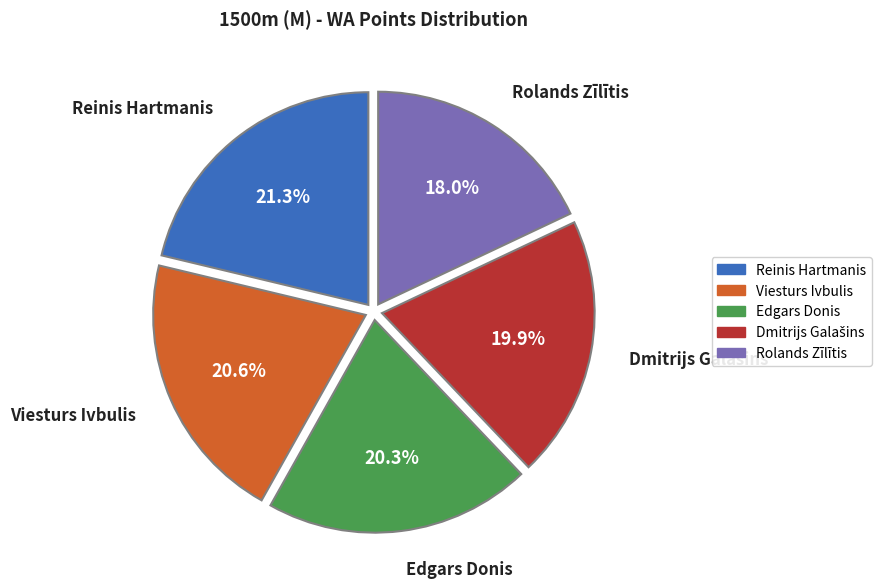

Is there a majority slice in this chart?

No